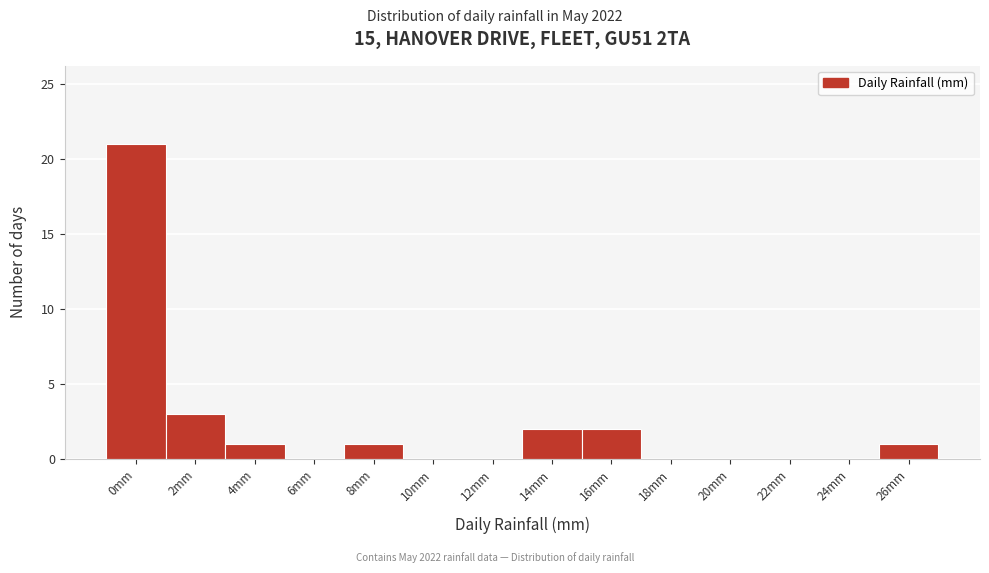

Reading left to right, extract all data points from this chart.

0mm=21	2mm=3	4mm=1	6mm=0	8mm=1	10mm=0	12mm=0	14mm=2	16mm=2	18mm=0	20mm=0	22mm=0	24mm=0	26mm=1